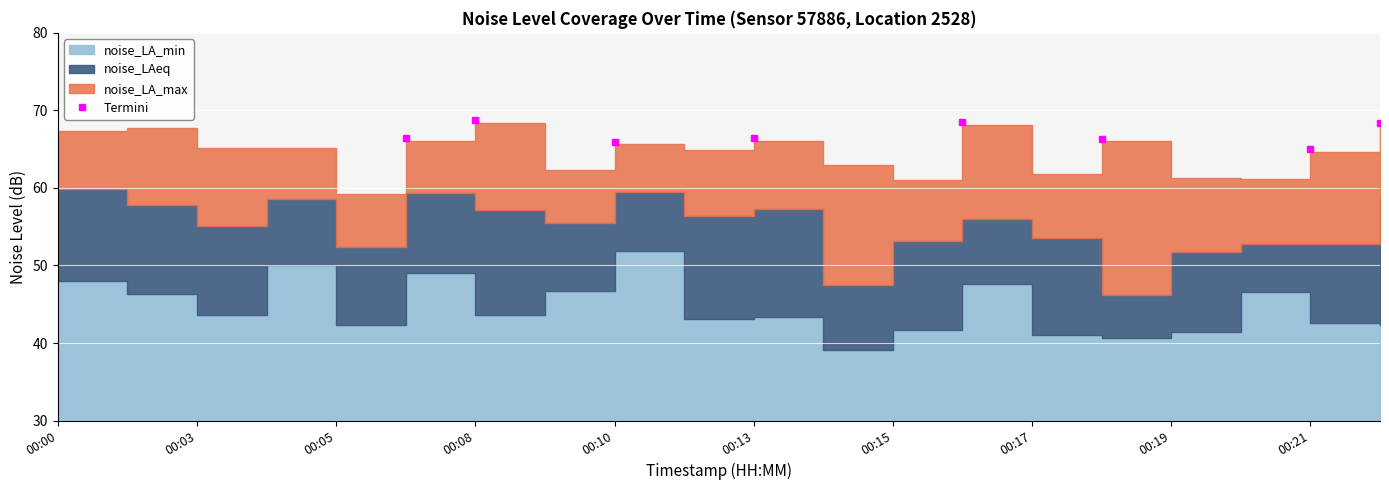

In Termini, how many points are lower than both neighbors (excluding endpoints)?

2